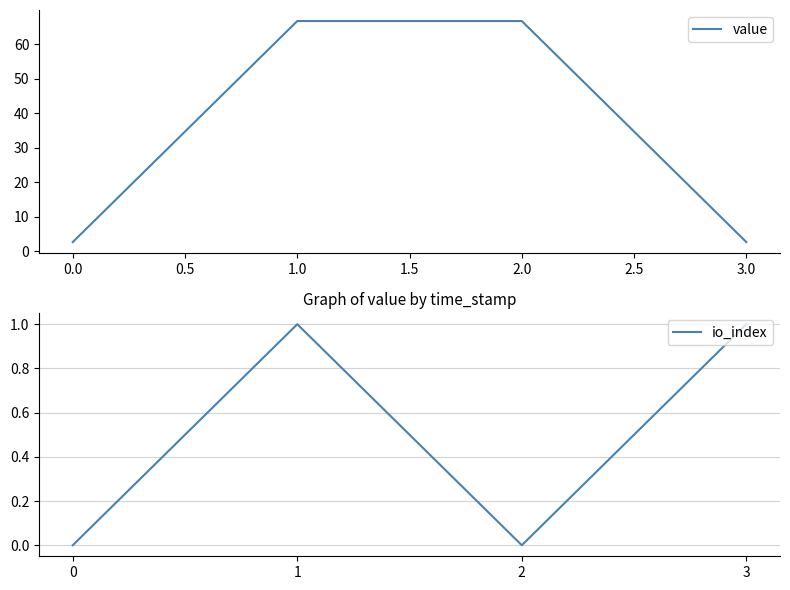

Read the value value at 1.0.

66.7